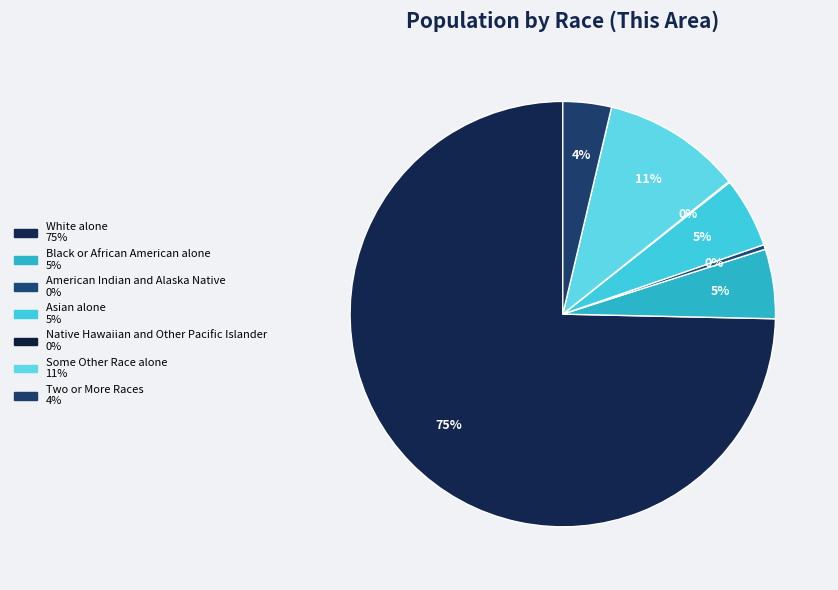

Which has a higher value, American Indian and Alaska Native or White alone?

White alone